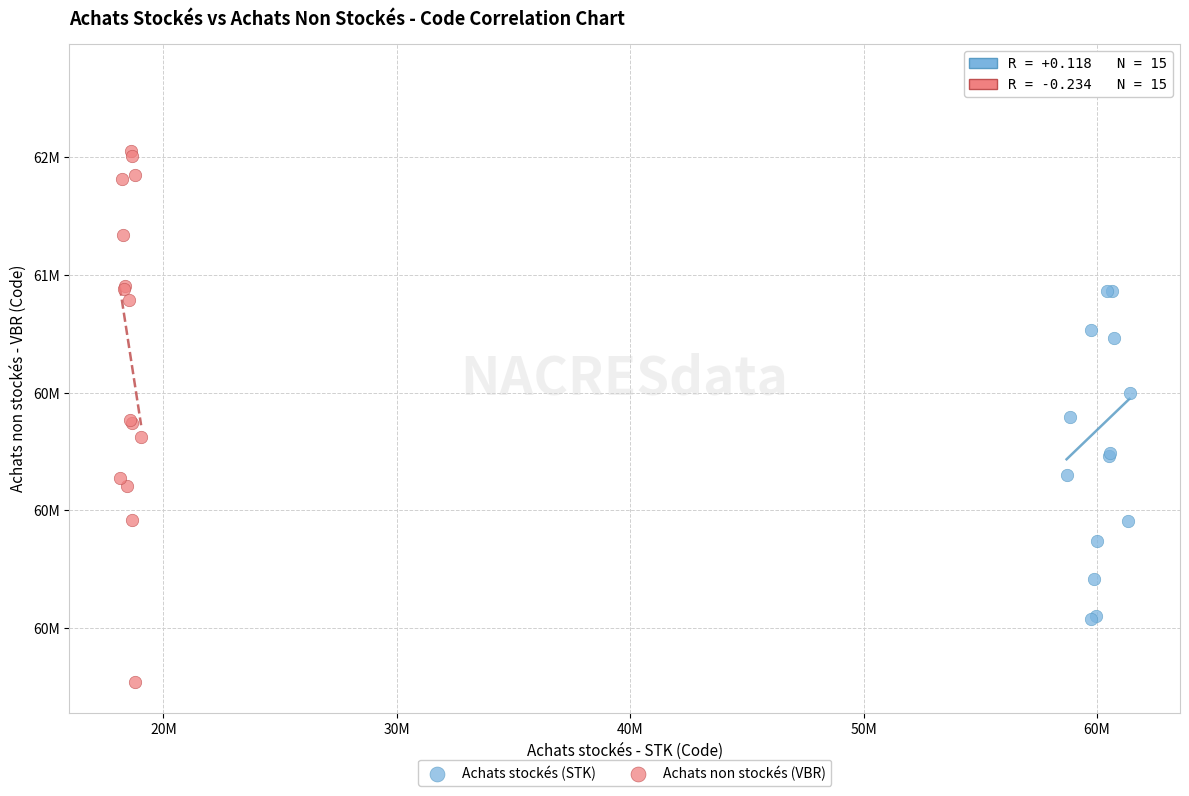

Which series reaches the maximum Y coordinate?

Achats stockés (STK)